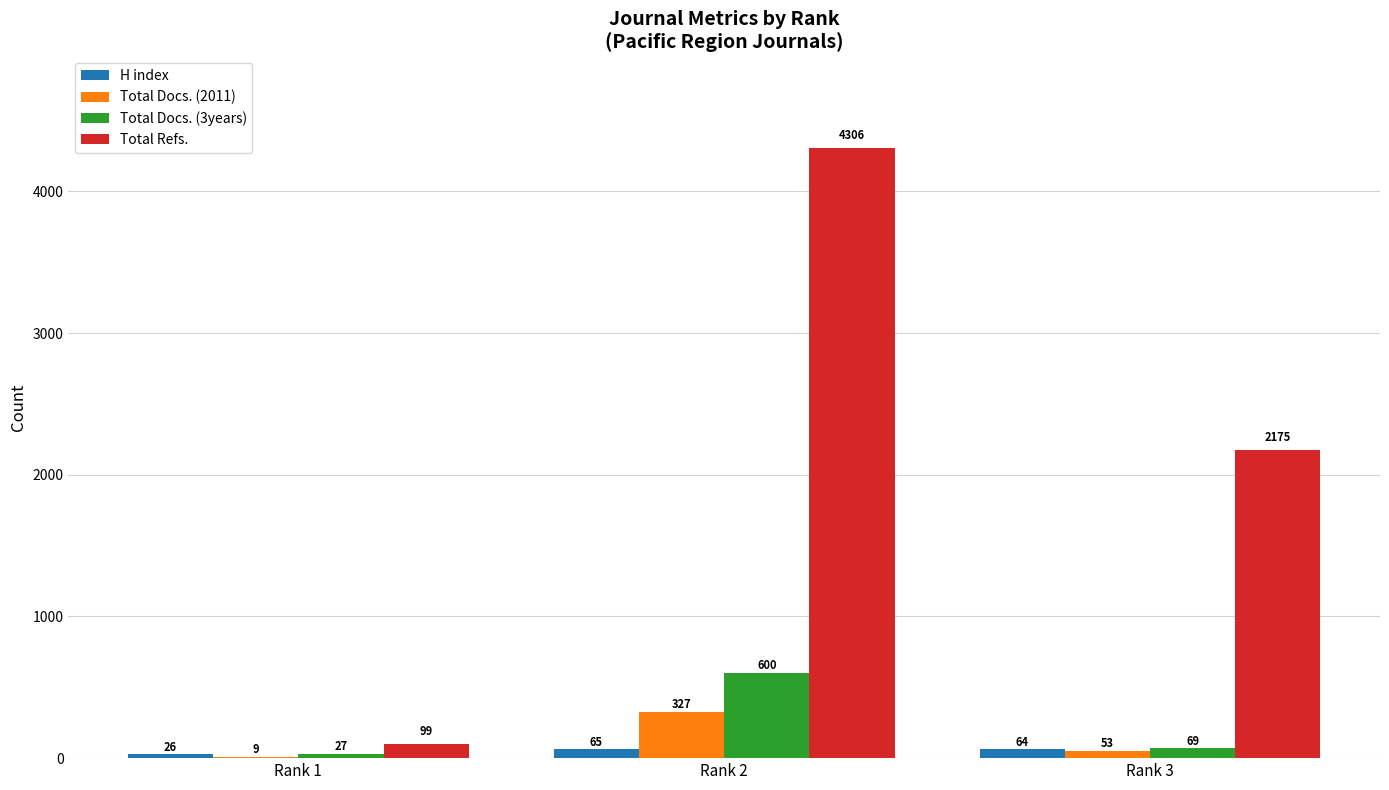

What is the sum of all H index values?

155